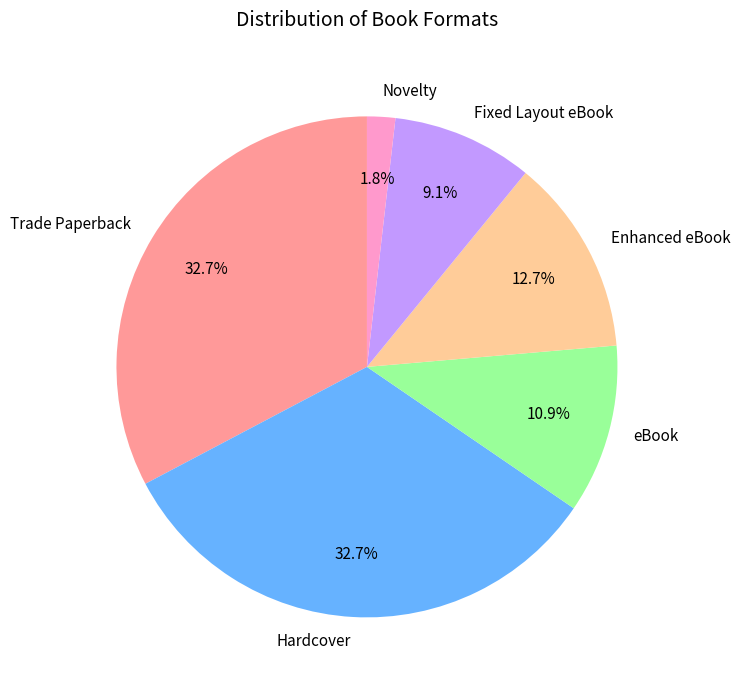

Is it true that Trade Paperback is 33% of the pie?

True